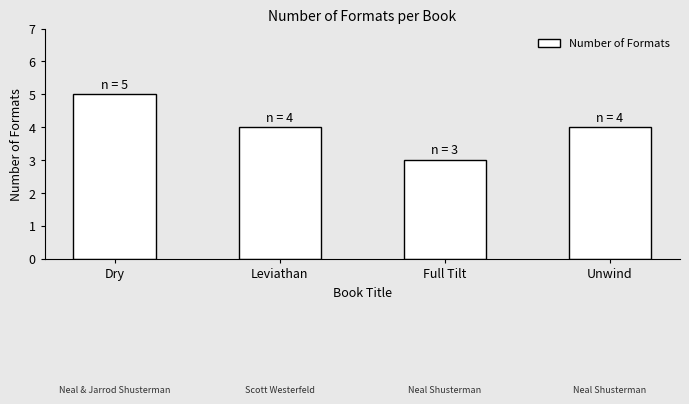

Which category has the highest value across all series?

Dry